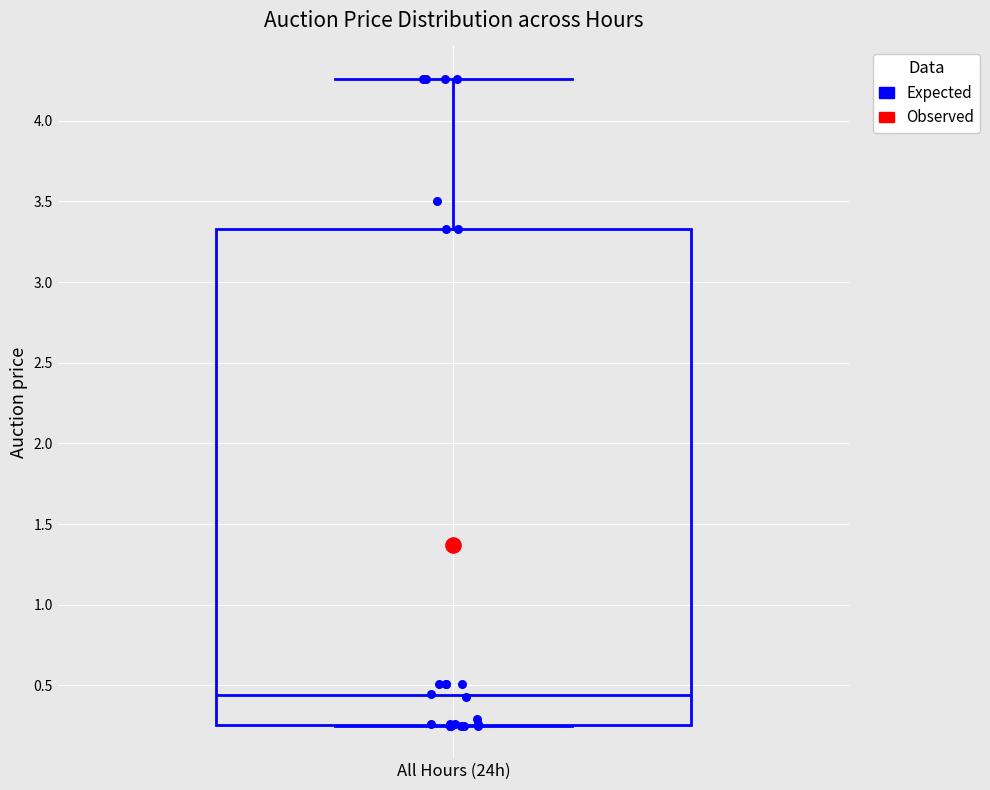

Read this box plot against the y-axis: the position of the median line, the range covered by the box, and the ends of both whiskers. The values are not printed on the chart, so give them approximately, as read against the axis.

median 0.45, box 0.25 to 3.35, whiskers 0.25 to 4.25